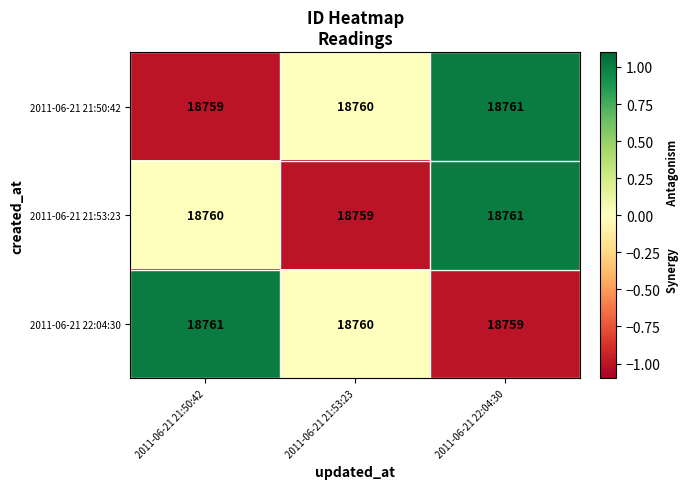

What is the sum of all 2011-06-21 21:50:42 values?

56280